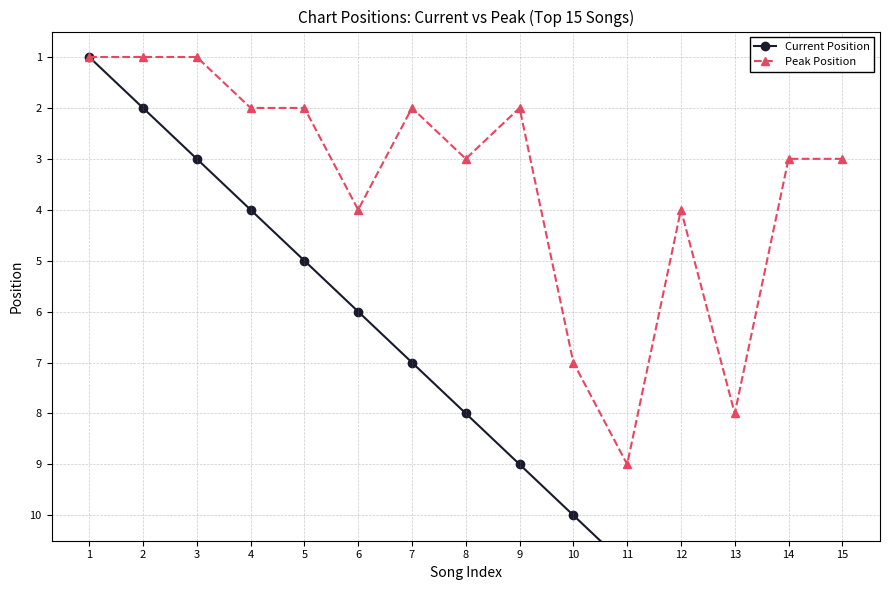

List the series in order of their peak value, highest first.

Current Position, Peak Position